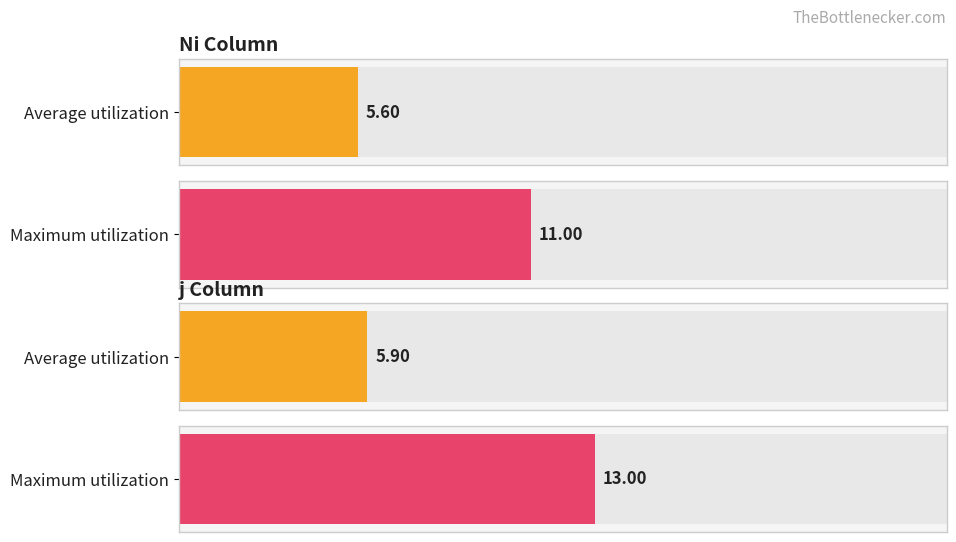

What is the total value across all series at 12?

16